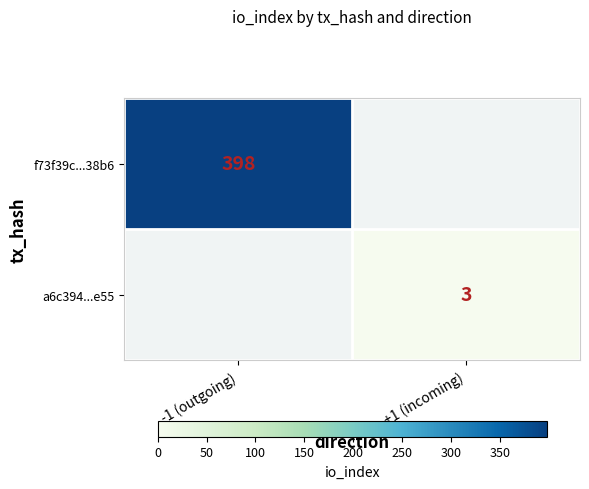

The value of f73f39c...38b6 at -1 (outgoing) is 250. True or false?

False